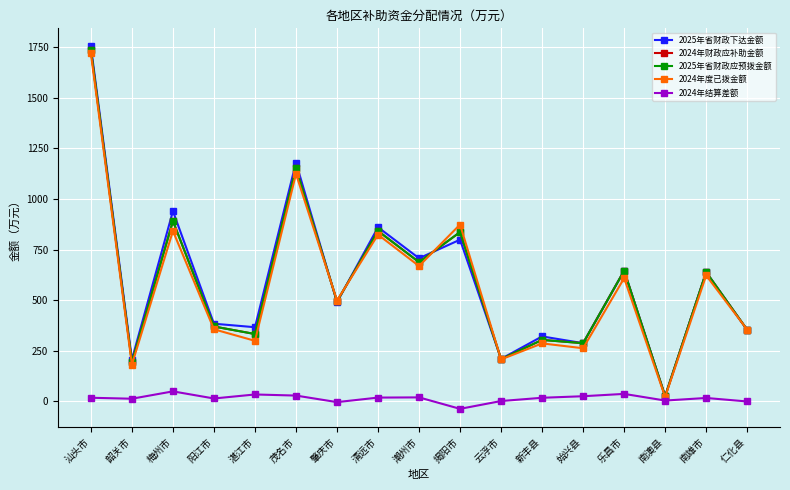

Rank the series at 仁化县 from lowest to highest value.

2024年结算差额, 2025年省财政下达金额, 2024年财政应补助金额, 2025年省财政应预拨金额, 2024年度已拨金额